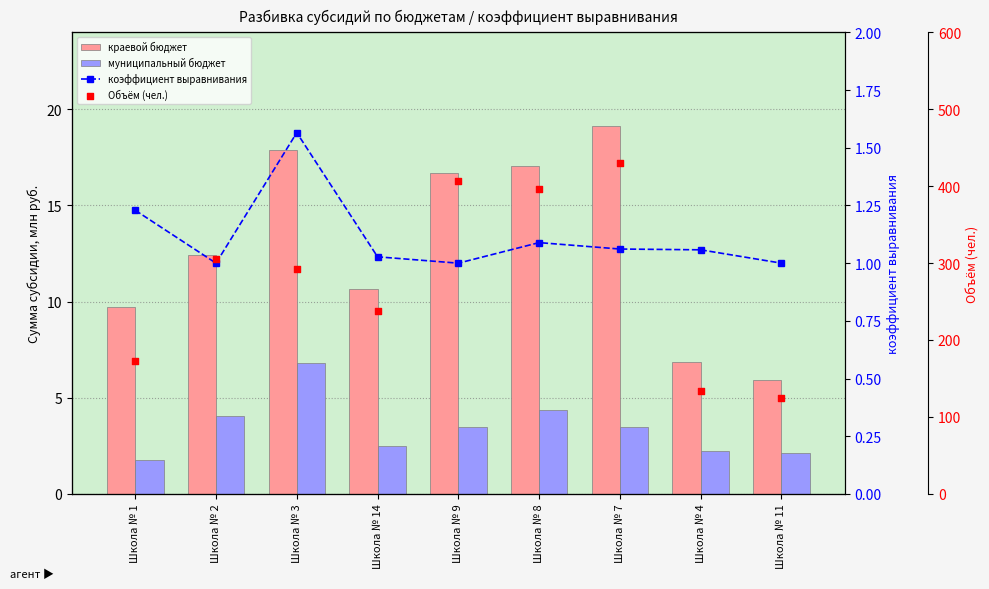

What are all the series names shown in the legend?

краевой бюджет, муниципальный бюджет, коэффициент выравнивания, Объём (чел.)